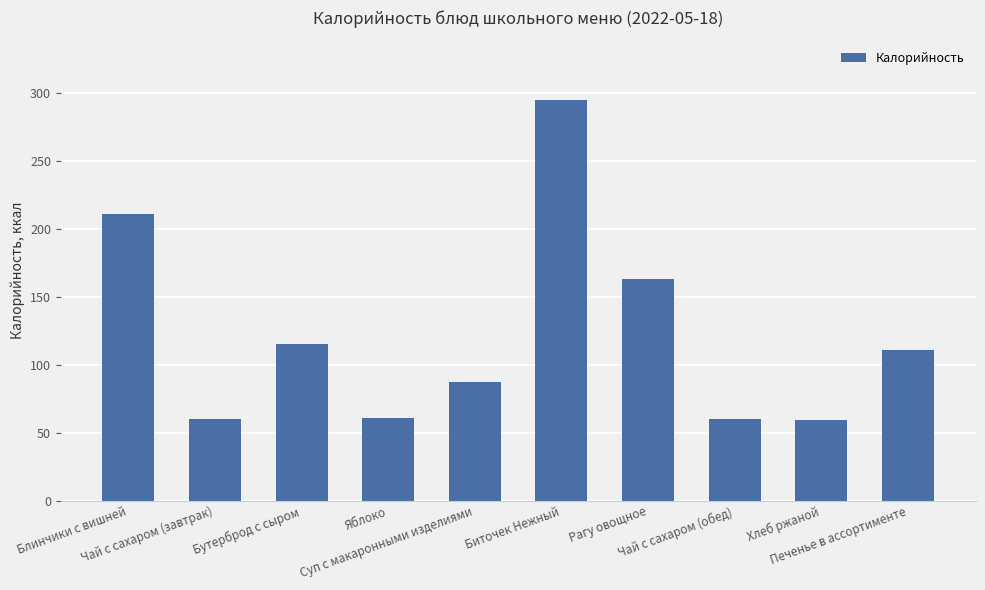

What is the value of the 10th bar from the left?

111.0